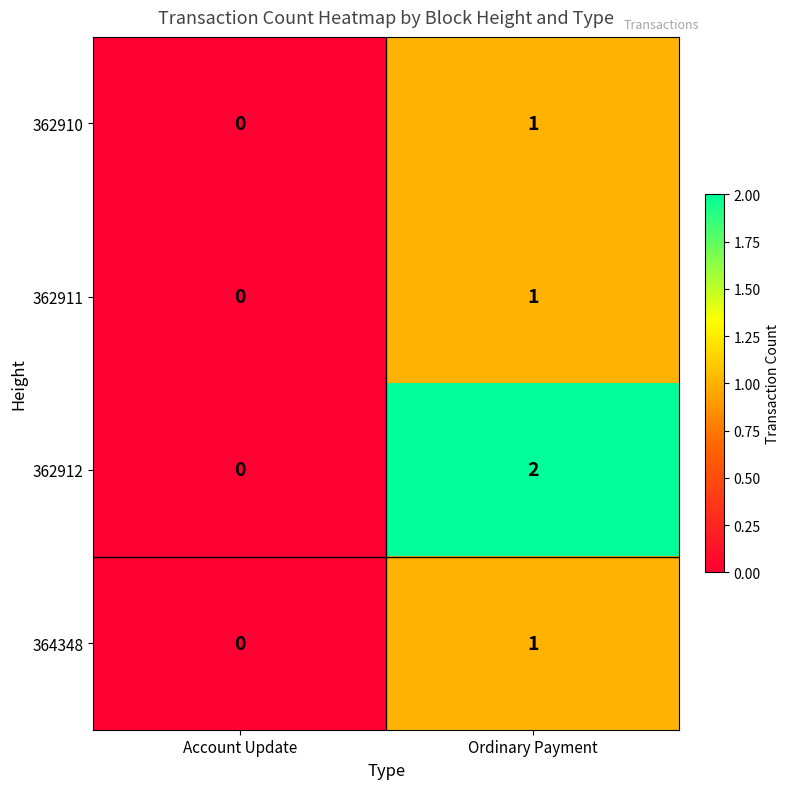

Rank the categories by 362911 value from lowest to highest.

Account Update, Ordinary Payment